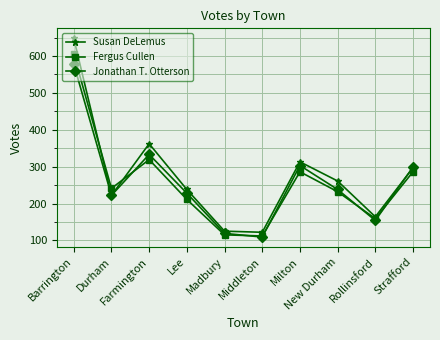

At which category does Susan DeLemus reach its first local peak?

Farmington